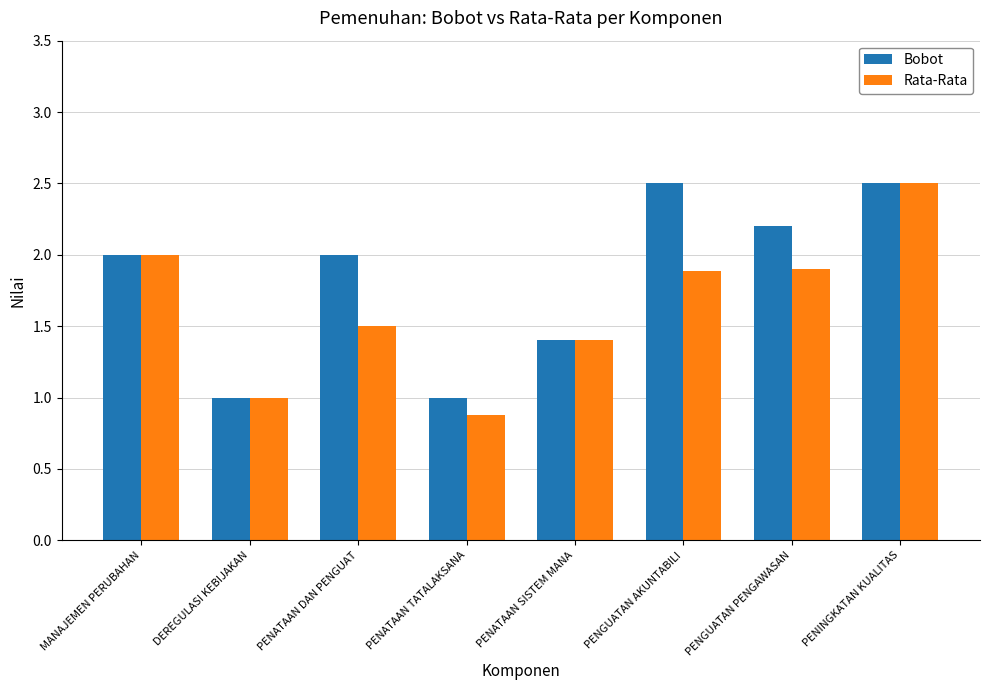

The Bobot series shows 1.0 at DEREGULASI KEBIJAKAN. True or false?

True